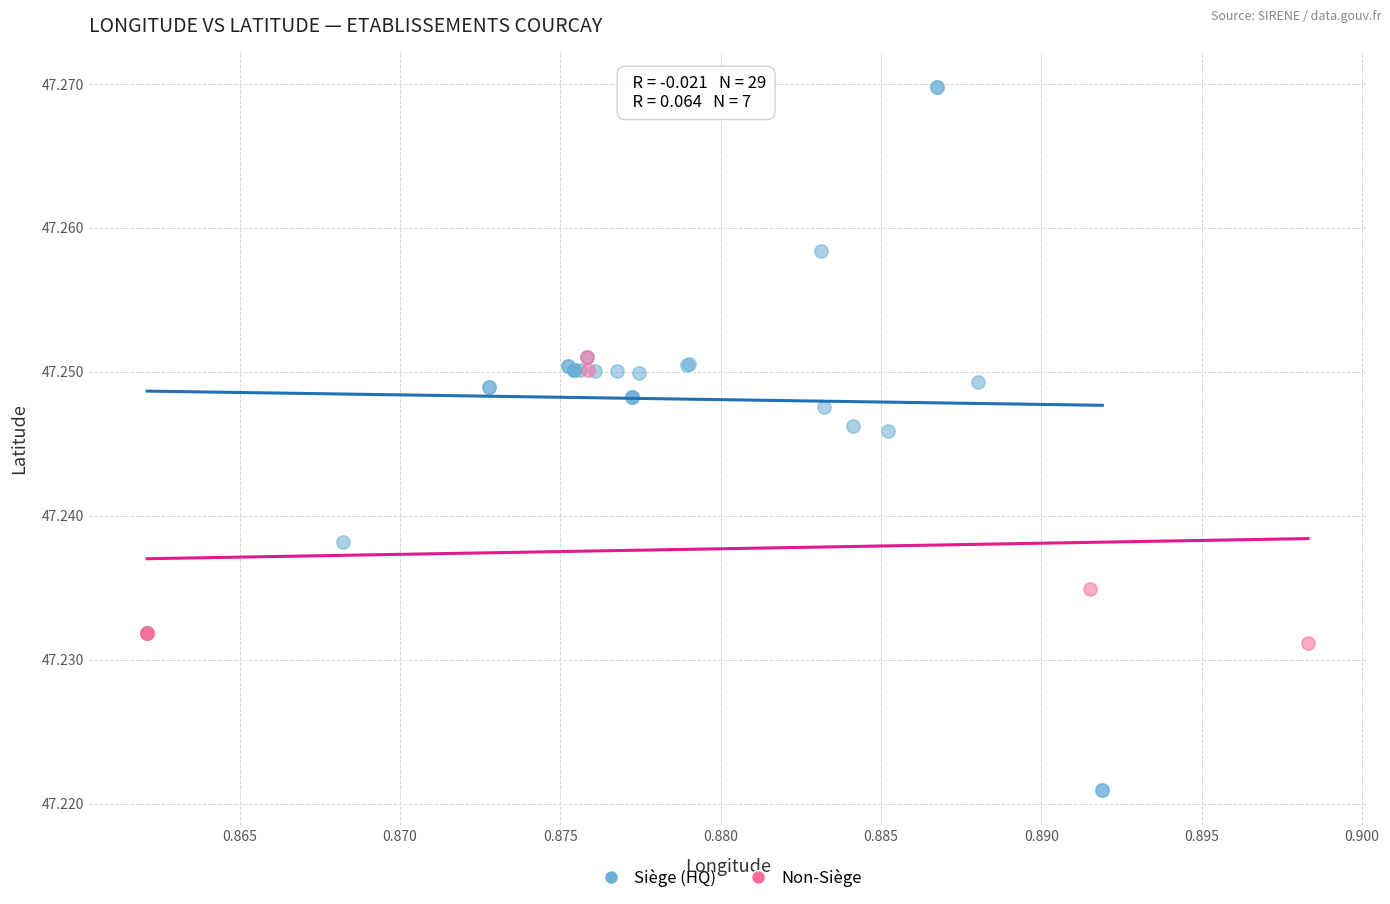

Which series contains the highest Y value?

Siège (HQ)